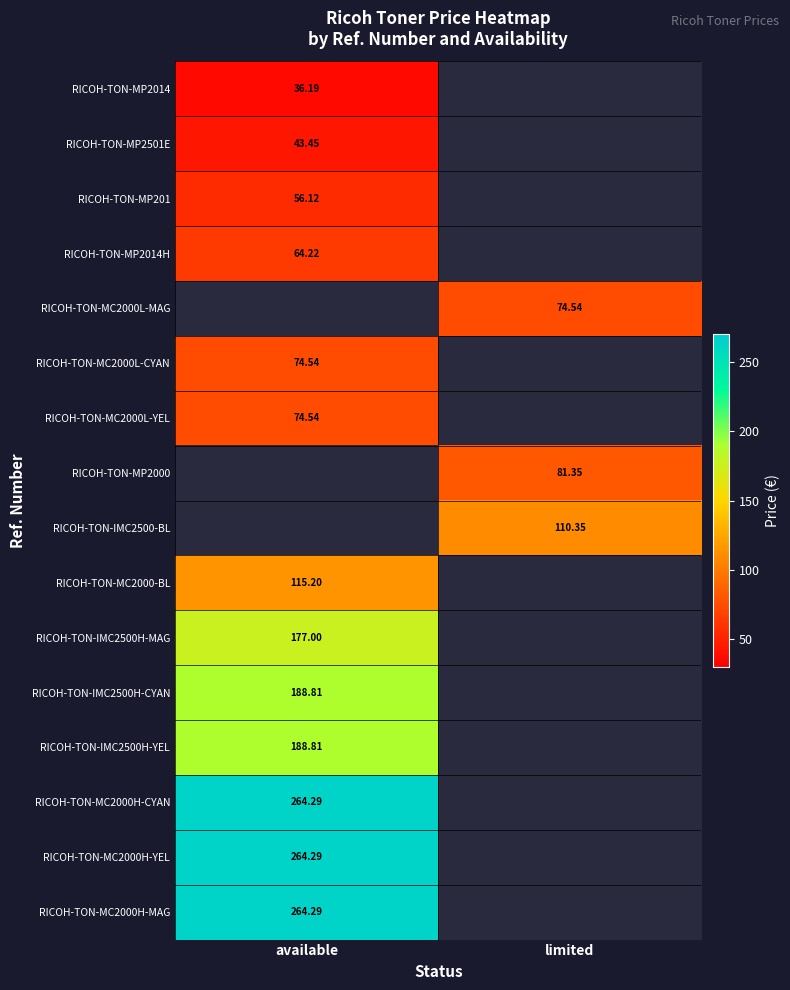

How many values in the RICOH-TON-IMC2500-BL series exceed 110?

1